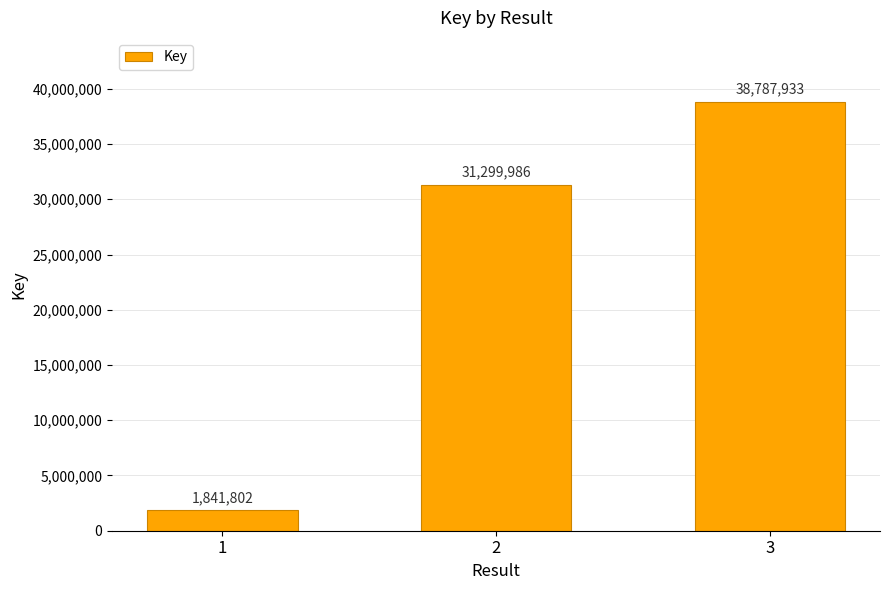

What is the change in value from 2 to 3?

+7487947